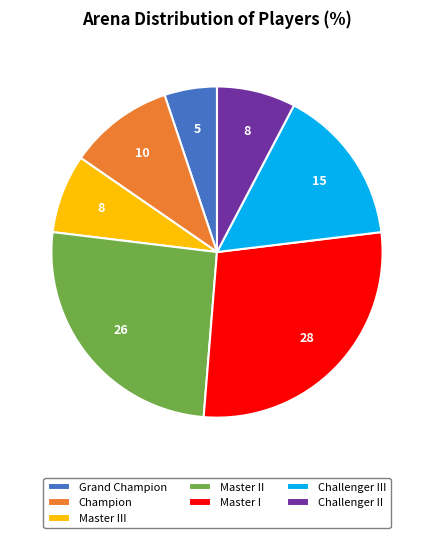

Do Master I and Grand Champion together represent more than half of the pie?

No